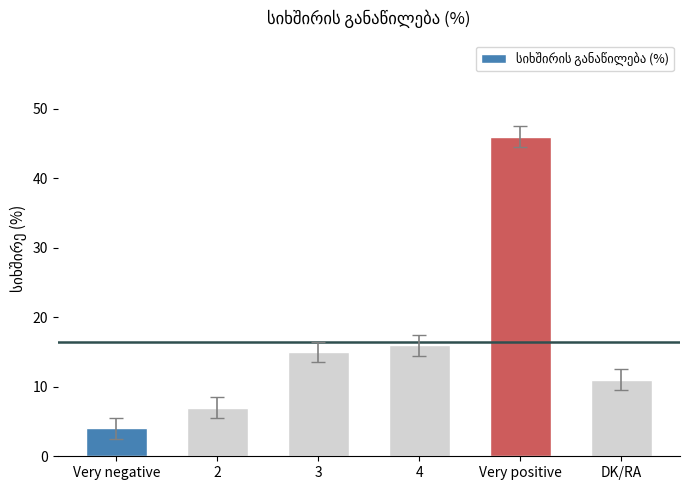

Which has a higher value, 4 or 3?

4